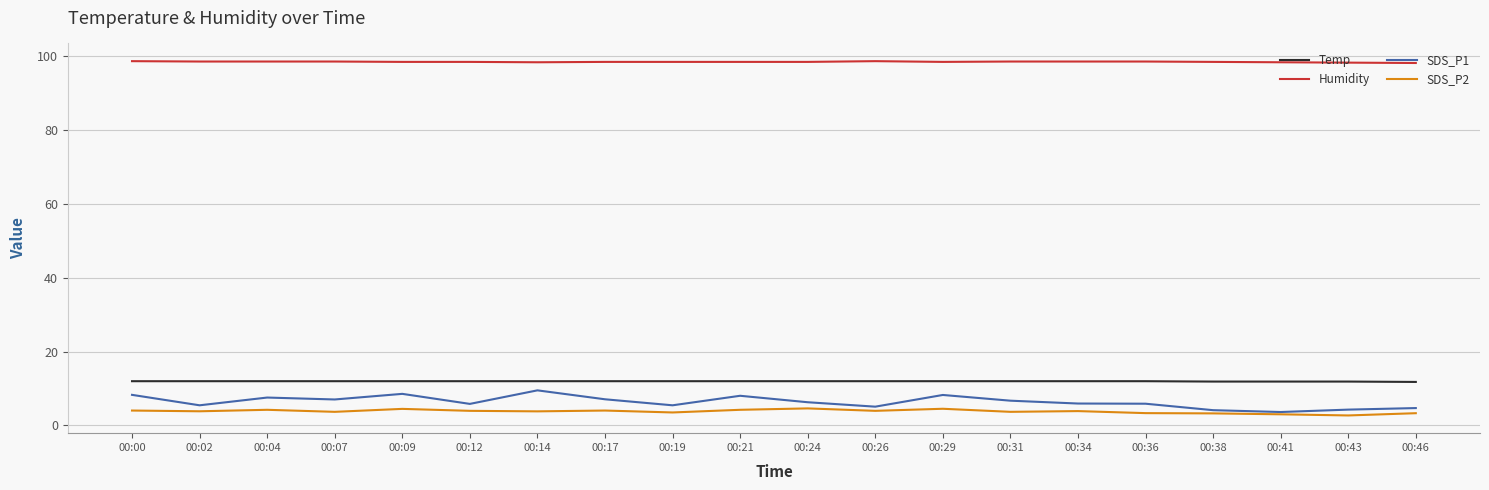

Is the value of SDS_P1 at 00:38 greater than the value of Temp at 00:26?

No